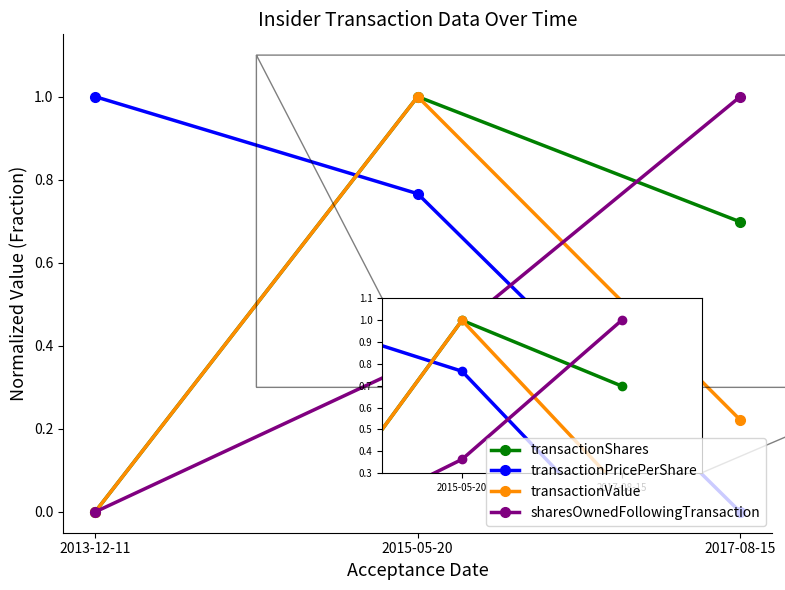

Read the transactionValue value at 2015-05-20.

1.0